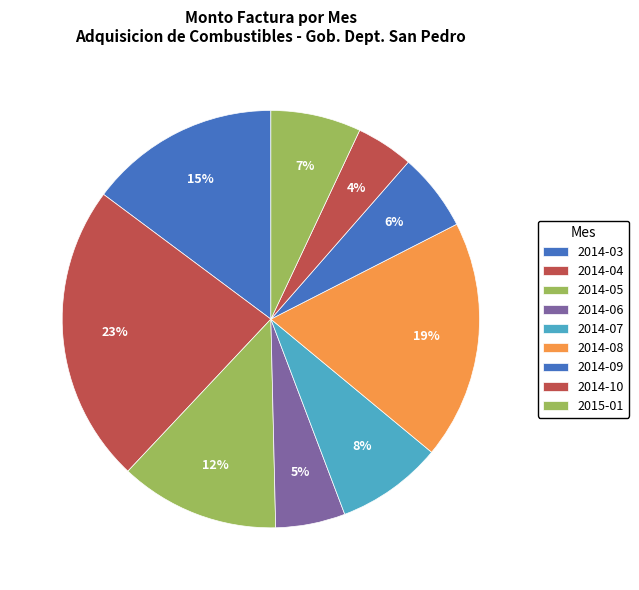

Count the number of slices in the pie.

9